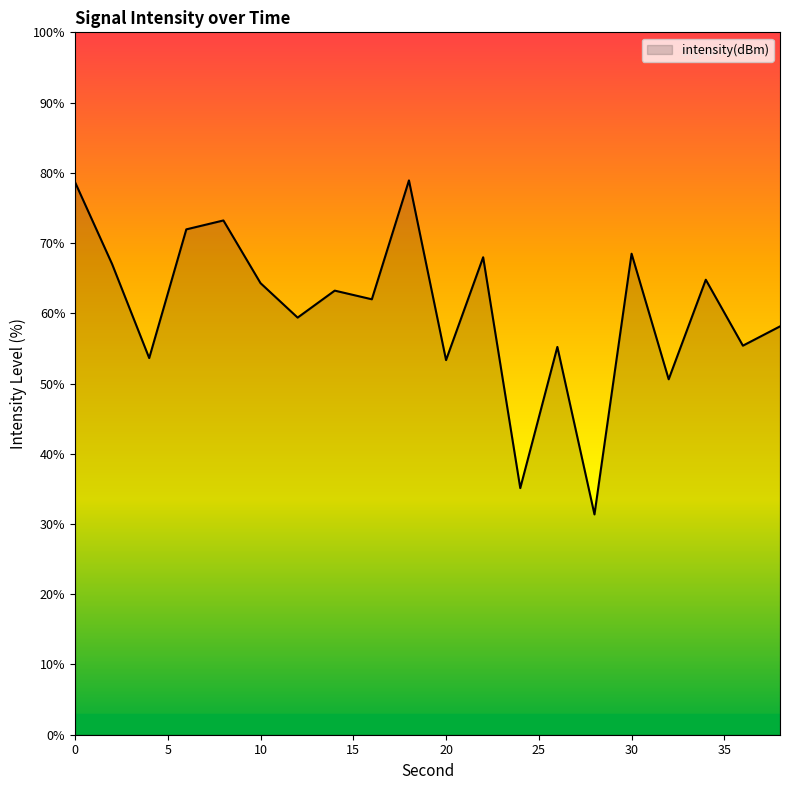

What is the maximum value shown in the chart?

78.9